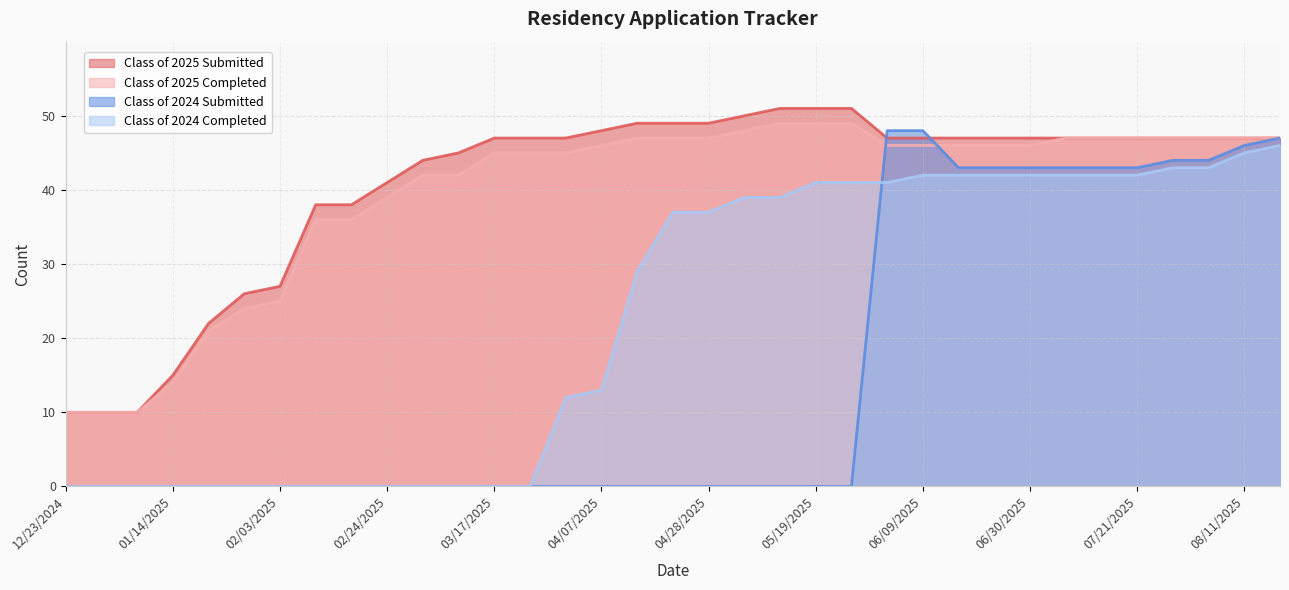

Is it true that Class of 2024 Submitted equals 0 at 02/10/2025?

True